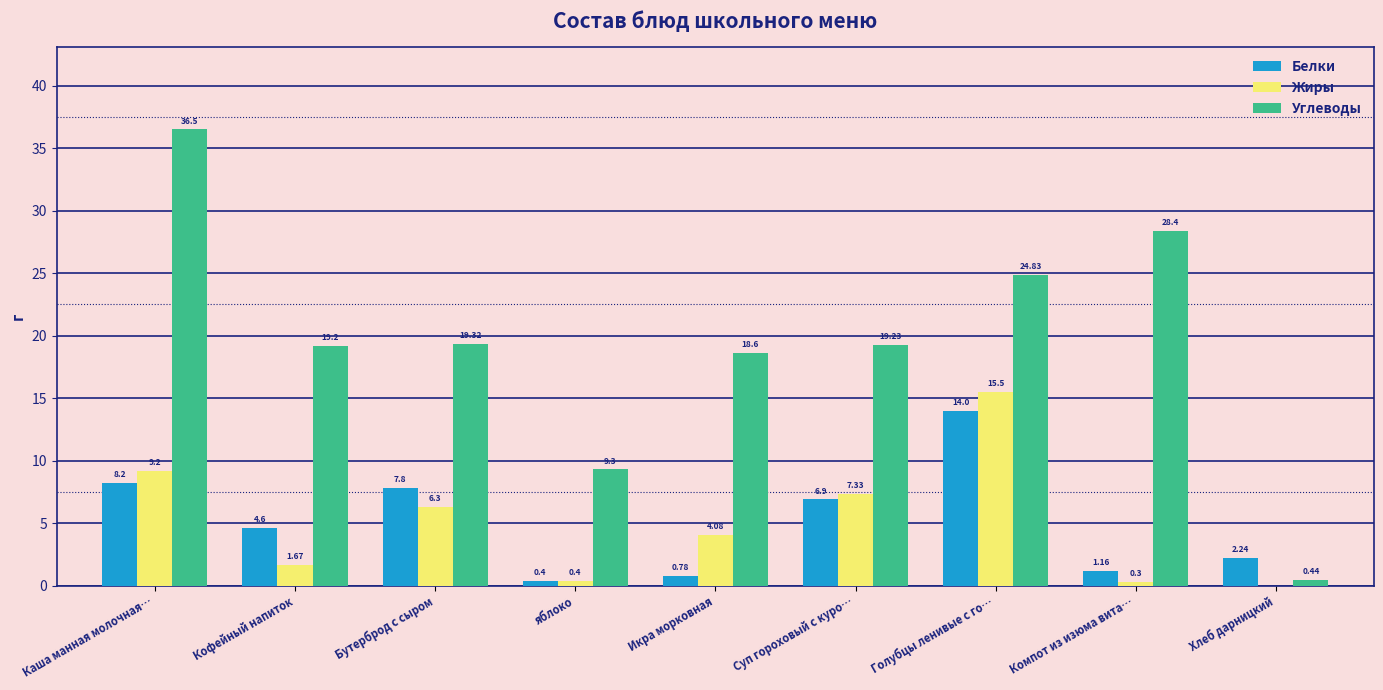

Between Каша манная молочная… and Суп гороховый с куро…, which series saw the biggest shift?

Углеводы